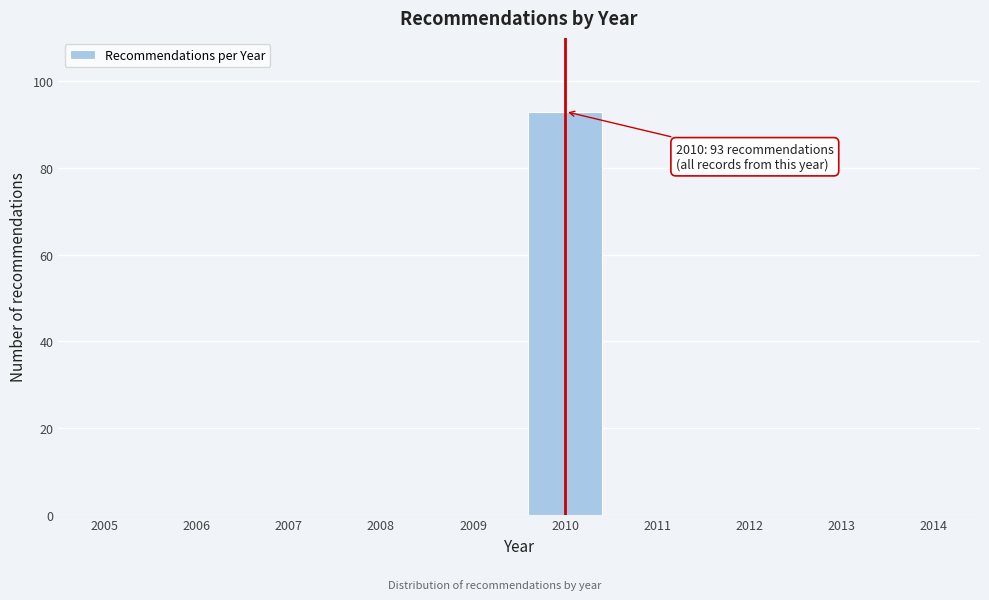

Reading left to right, transcribe all the data shown in this chart.

2005=0	2006=0	2007=0	2008=0	2009=0	2010=93	2011=0	2012=0	2013=0	2014=0